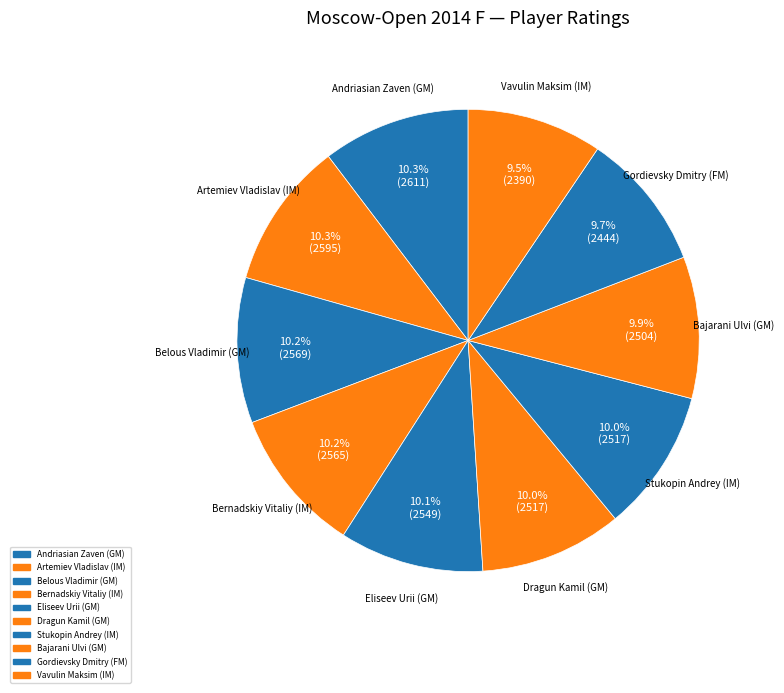

How many slices are in this pie chart?

10